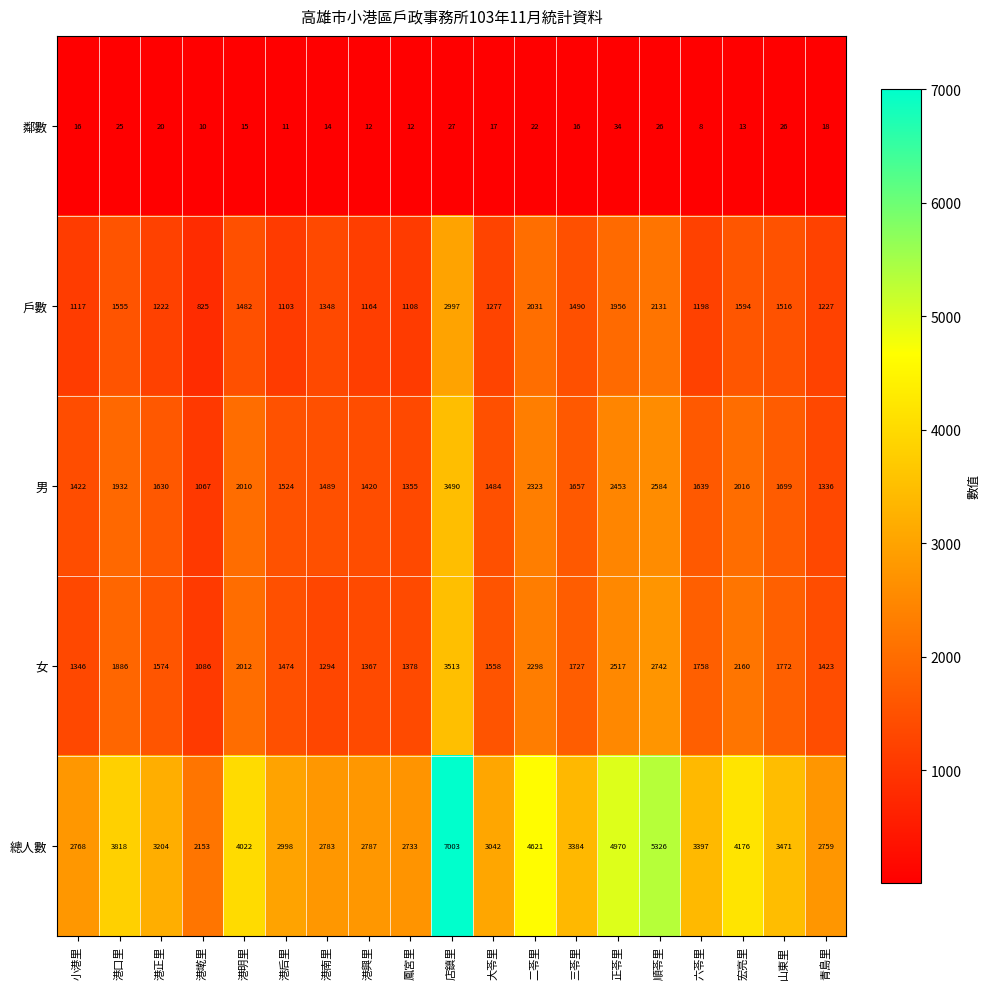

Where is 戶數 nearest to the value 1911?

正苓里